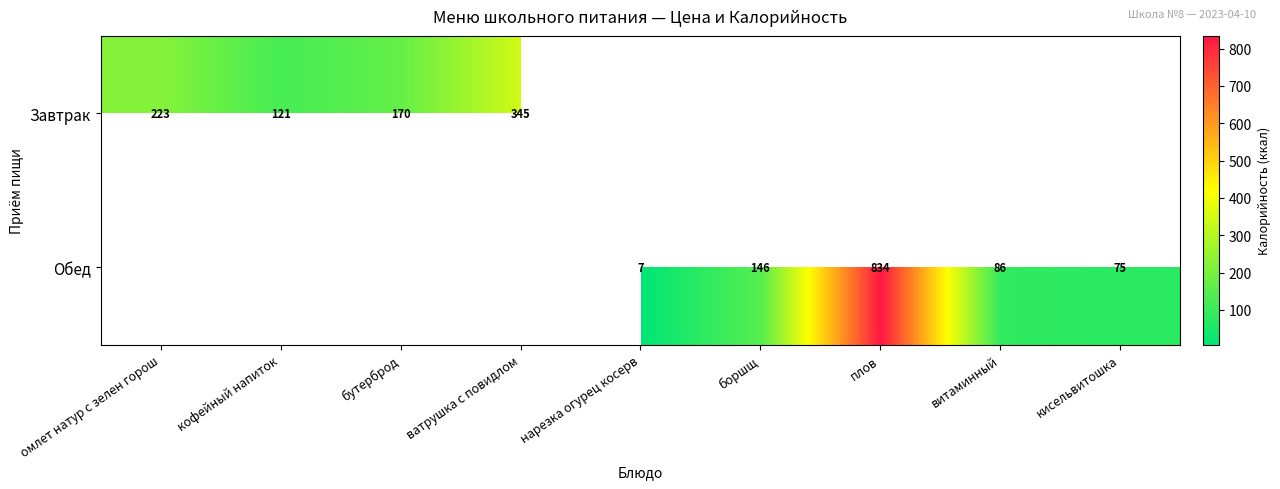

Count the number of data series in this chart.

2